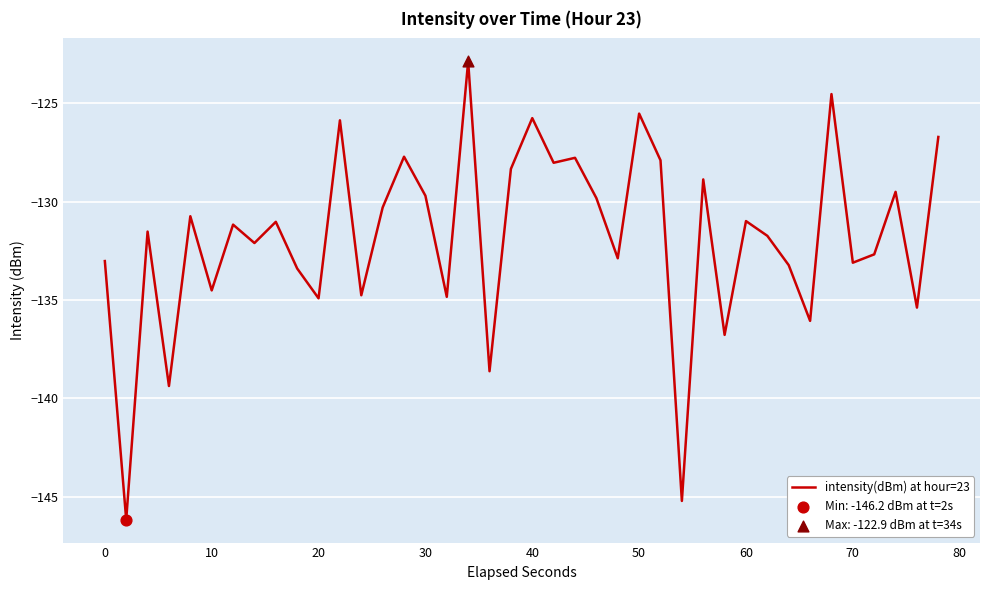

What is the maximum value shown in the chart?

-122.9